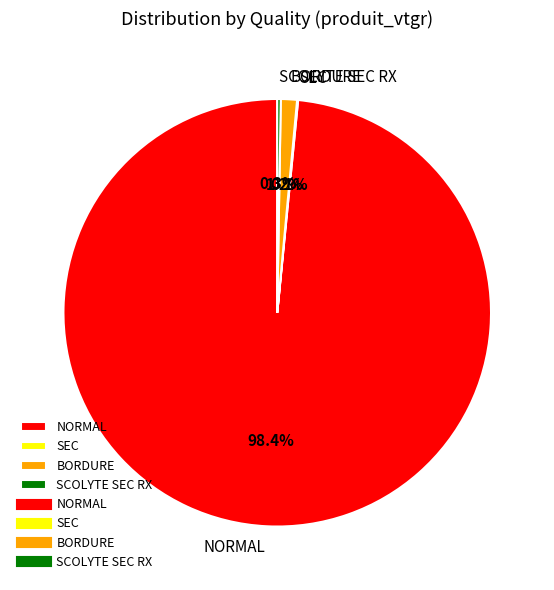

Which category has the biggest portion of the pie?

NORMAL